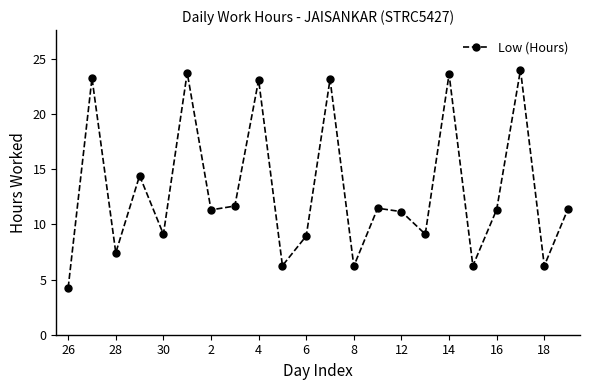

How many interior local valleys (lower than both neighbors) does the data have?

8